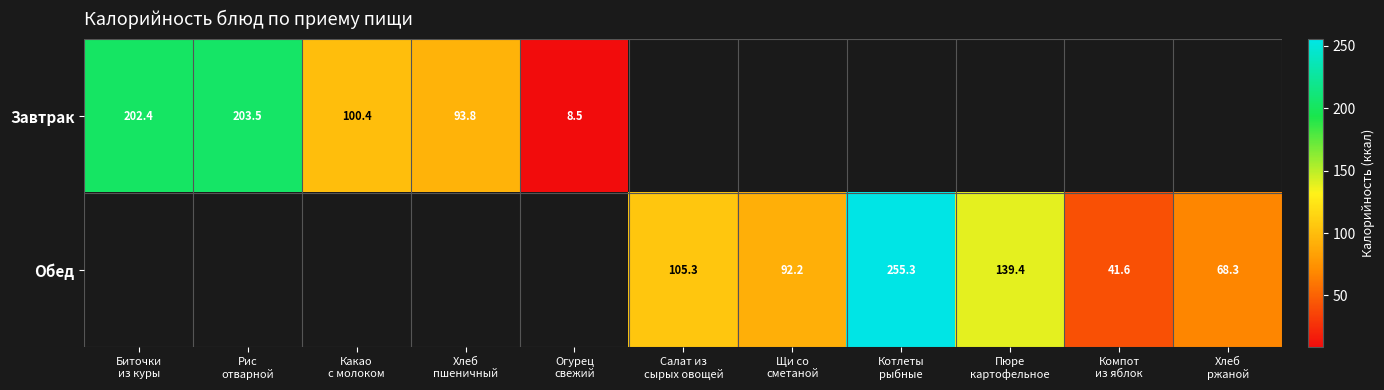

At how many categories does at least one series exceed 190?

3